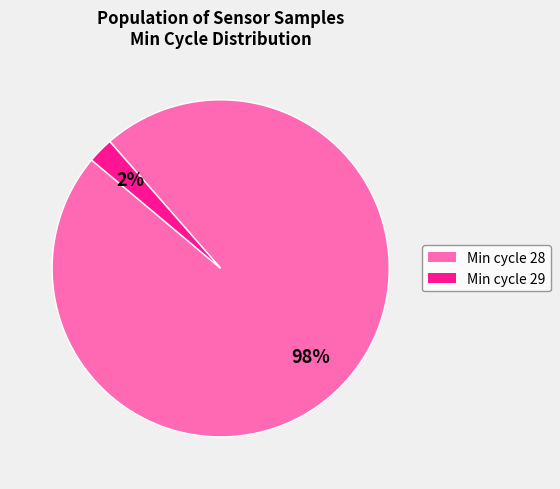

Does any single category account for the majority?

Yes